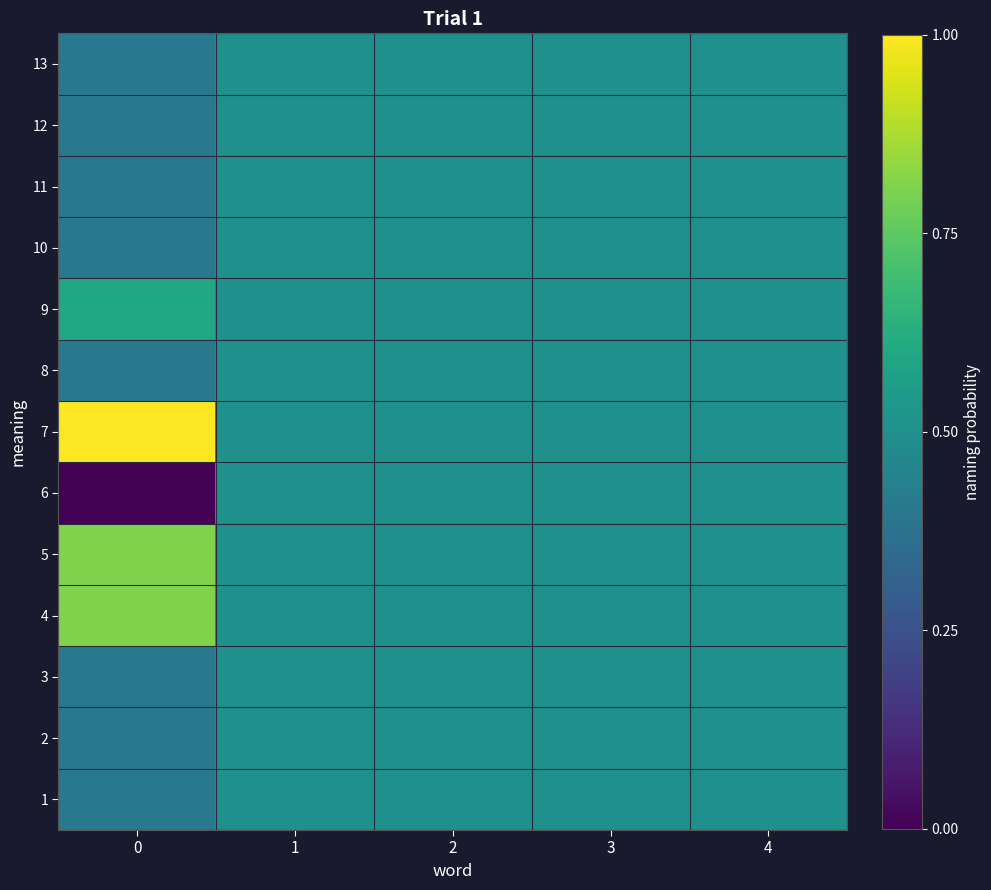

What is the maximum value shown in the chart?

1.0